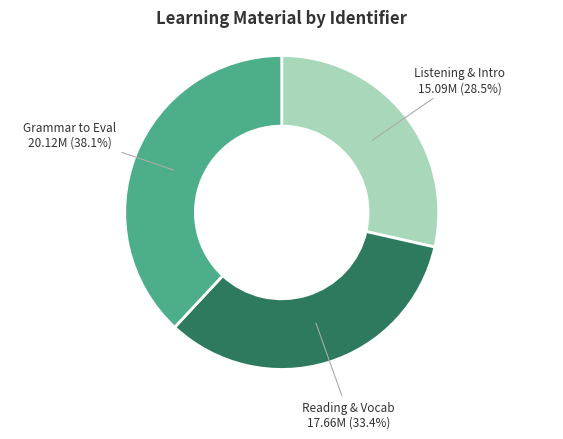

Is there any slice that represents more than half of the pie?

No